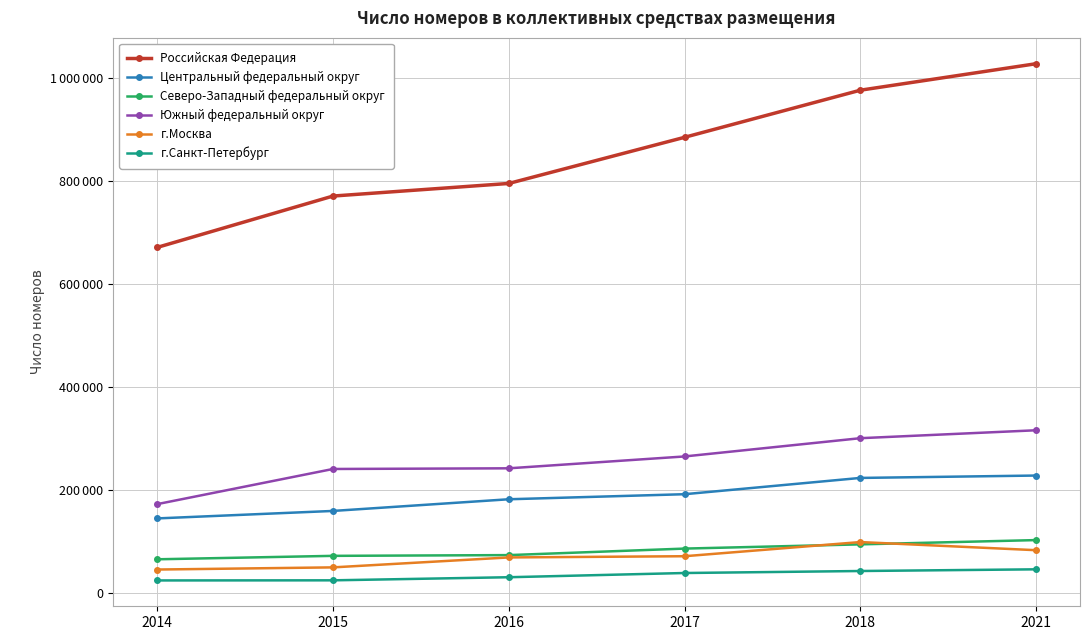

What is the value of the г.Санкт-Петербург point at the 2nd from the left?

25019